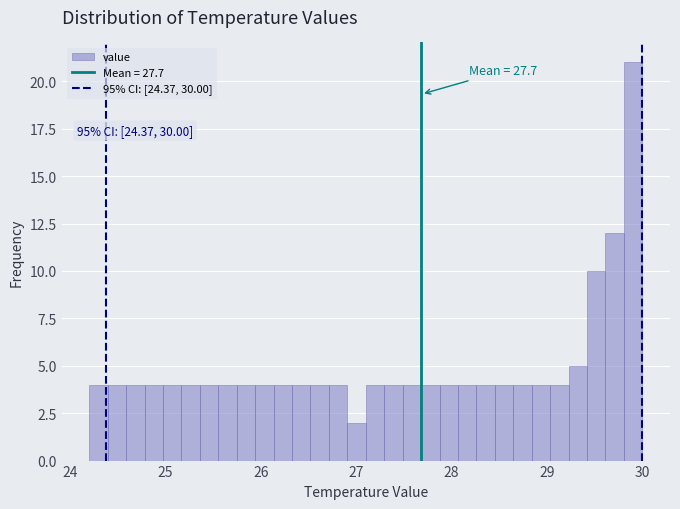

Read against the x-axis, roughly where is the centre of the tallest bar?

29.9